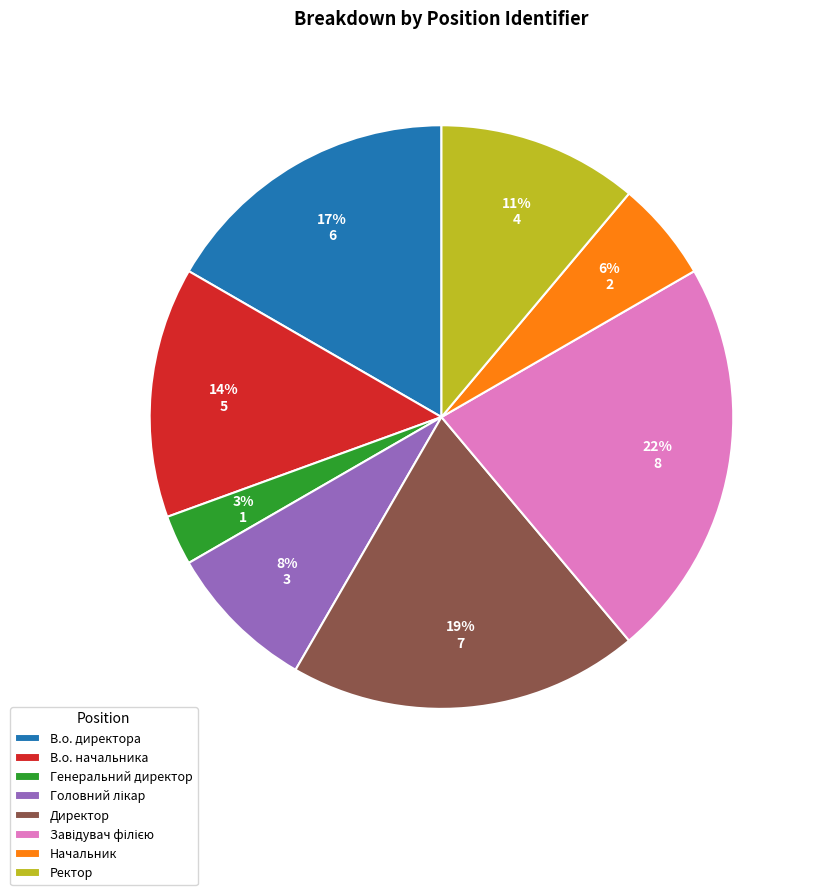

Which slice is the smallest?

Генеральний директор